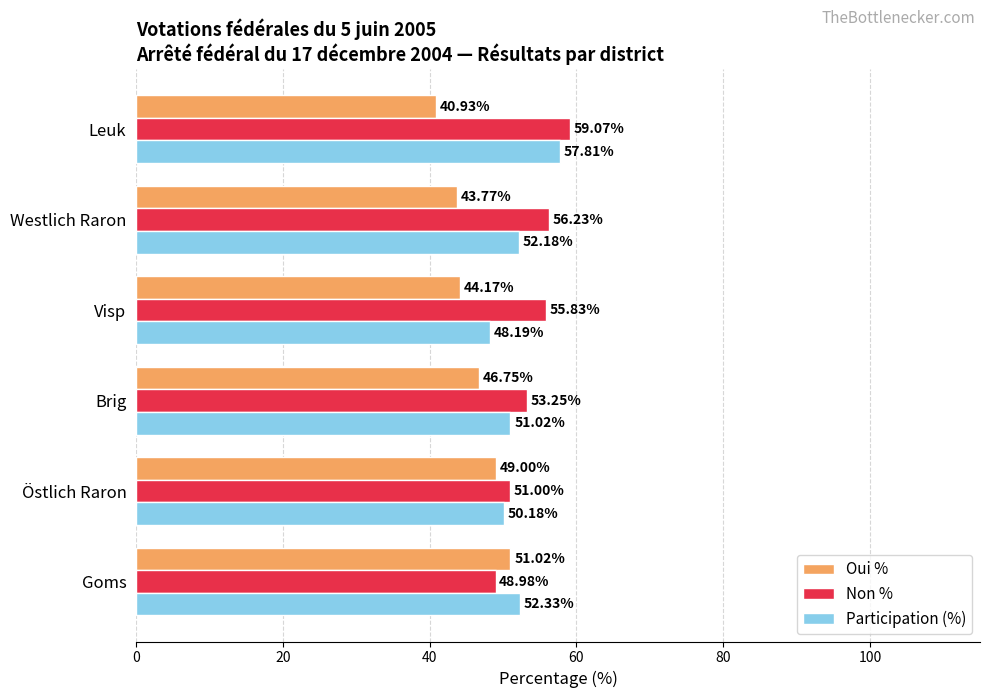

Which label corresponds to the largest value in the chart?

Leuk